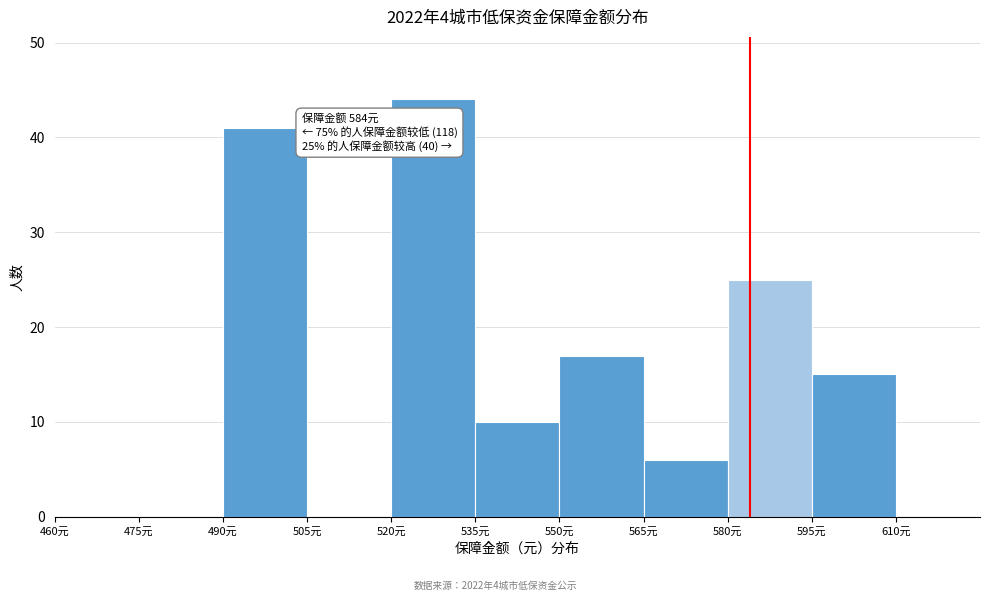

Over which range of the x-axis is the bar tallest?

520 to 535